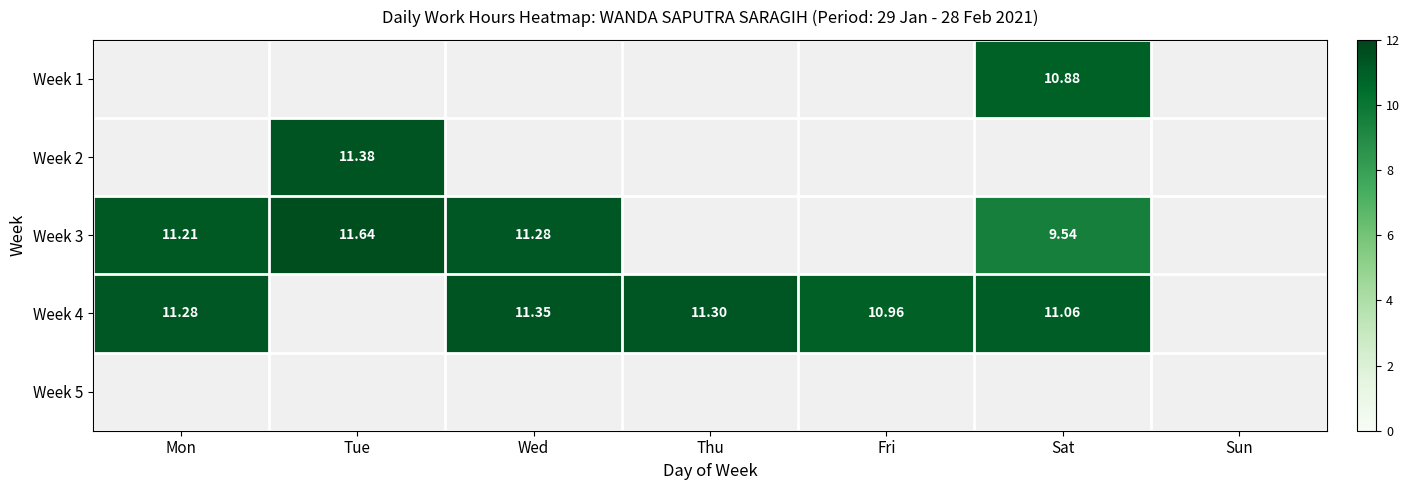

Is it true that Week 1 equals 6.0 at Sun?

False